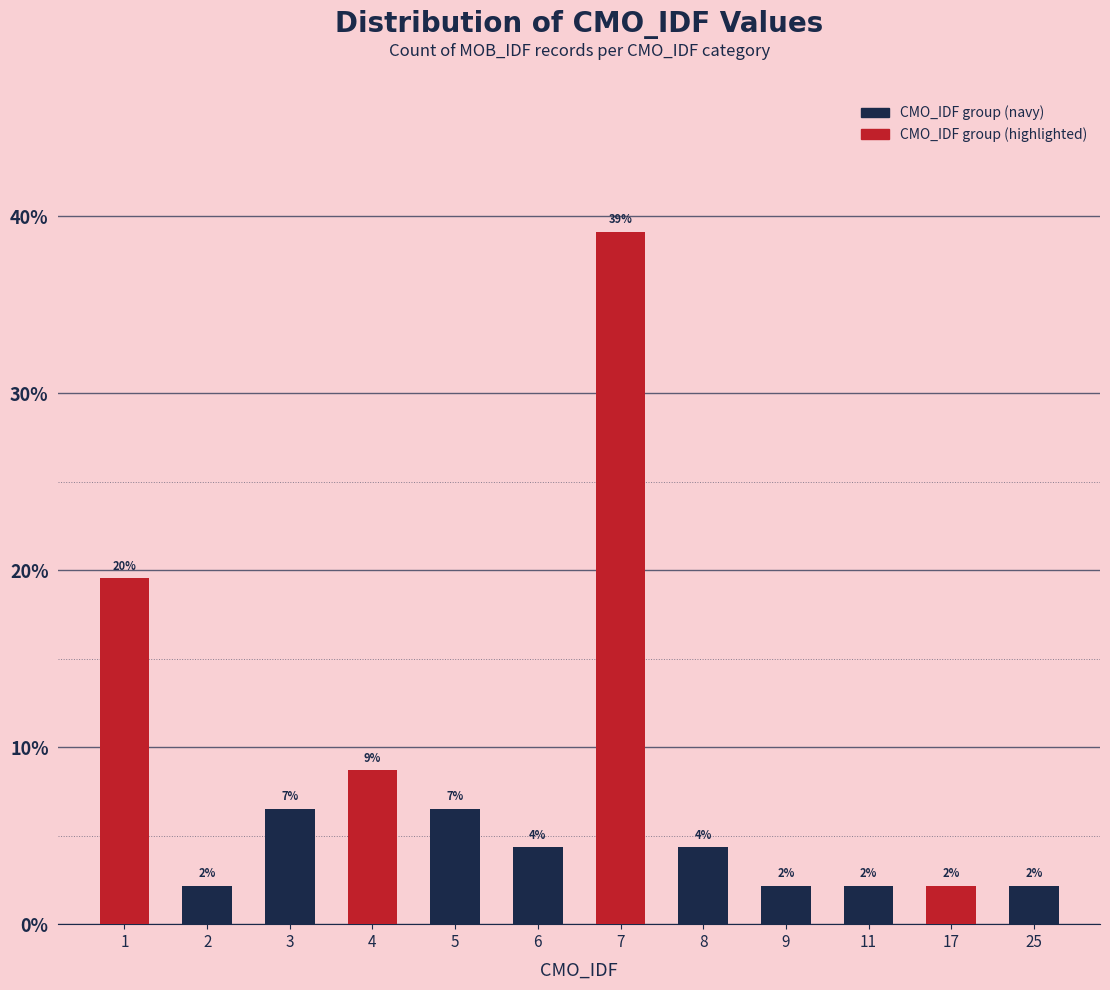

Rank the categories by value from lowest to highest.

2, 9, 11, 17, 25, 6, 8, 3, 5, 4, 1, 7